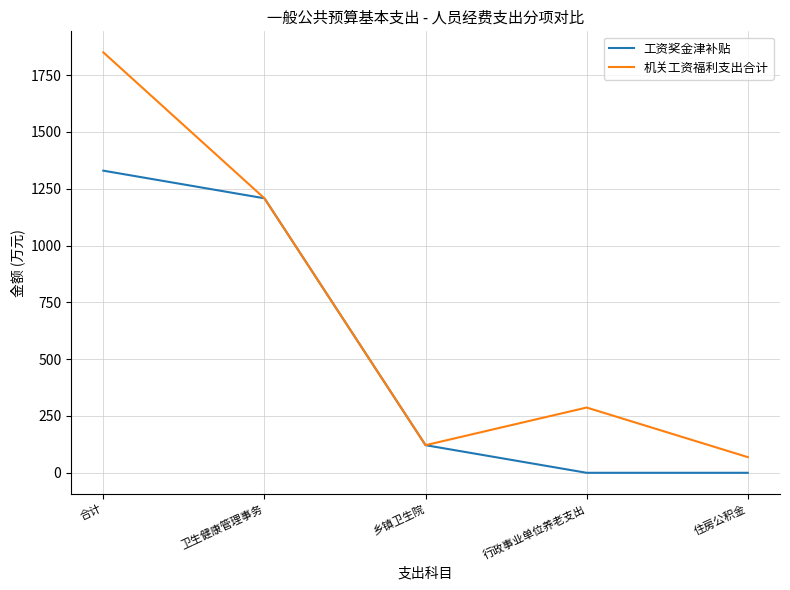

What is the total value across all series at 行政事业单位养老支出?

287.2